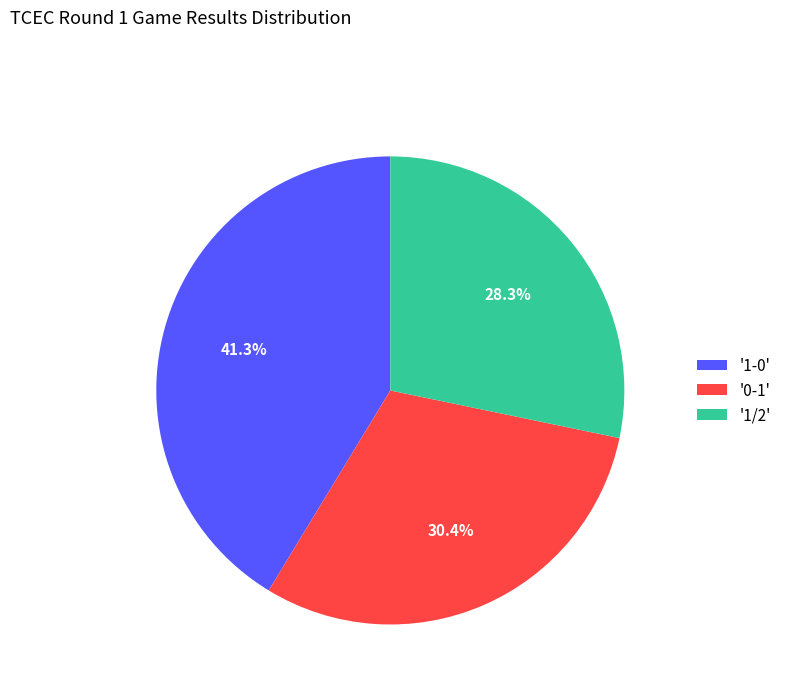

Does any single category account for the majority?

No